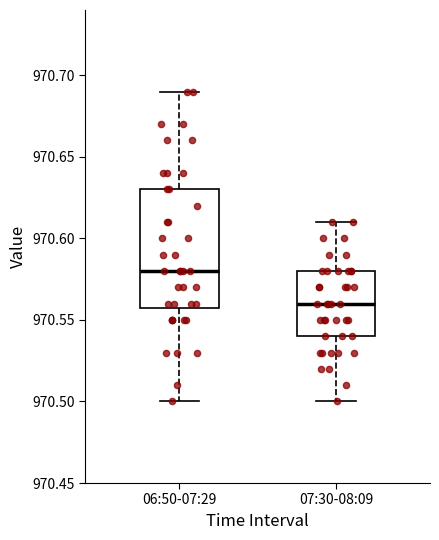

Which box's median line is the highest?

06:50-07:29